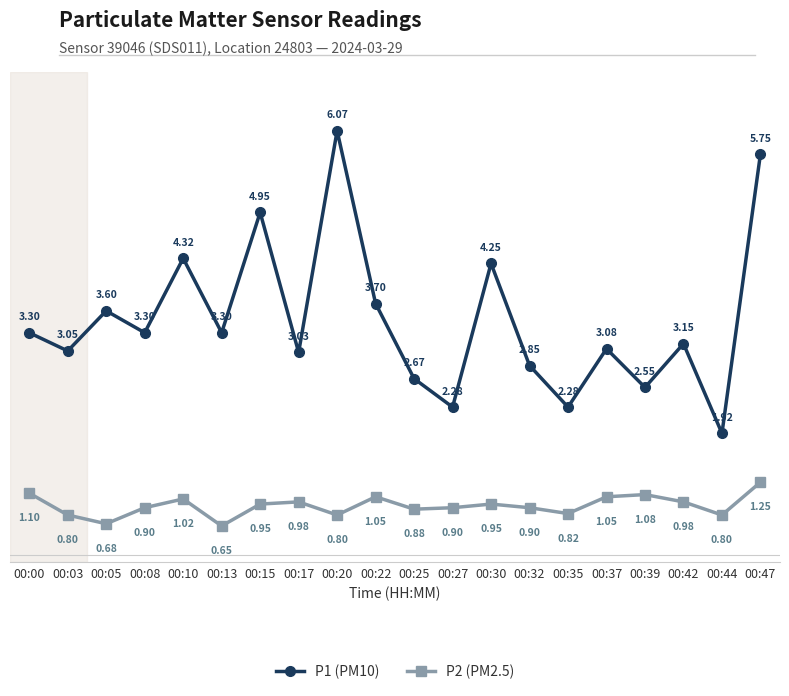

True or false: P1 (PM10) and P2 (PM2.5) cross at least once.

False